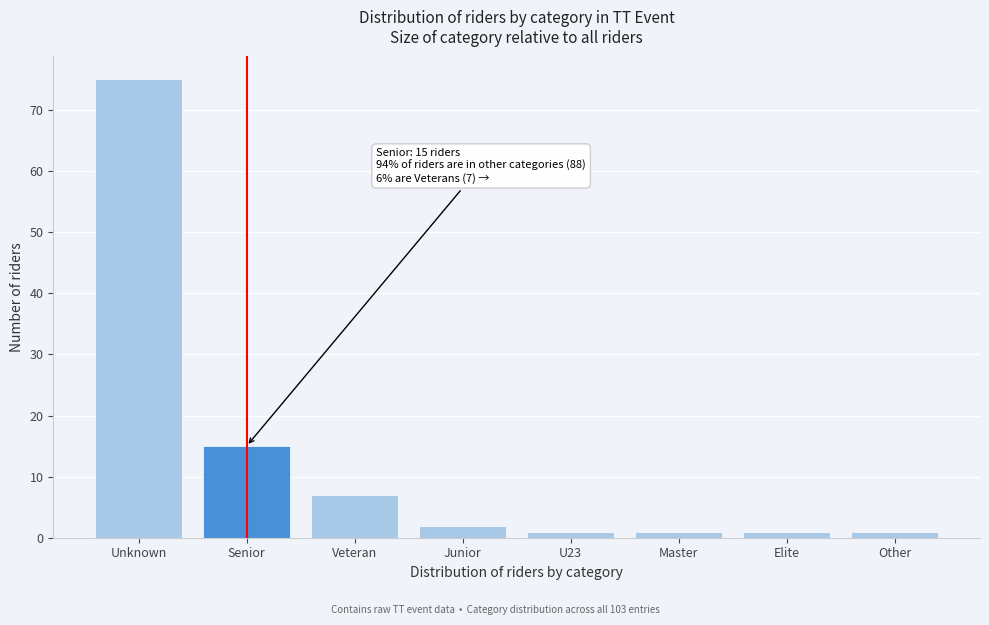

Reading left to right, transcribe all the data shown in this chart.

Unknown=75	Senior=15	Veteran=7	Junior=2	U23=1	Master=1	Elite=1	Other=1